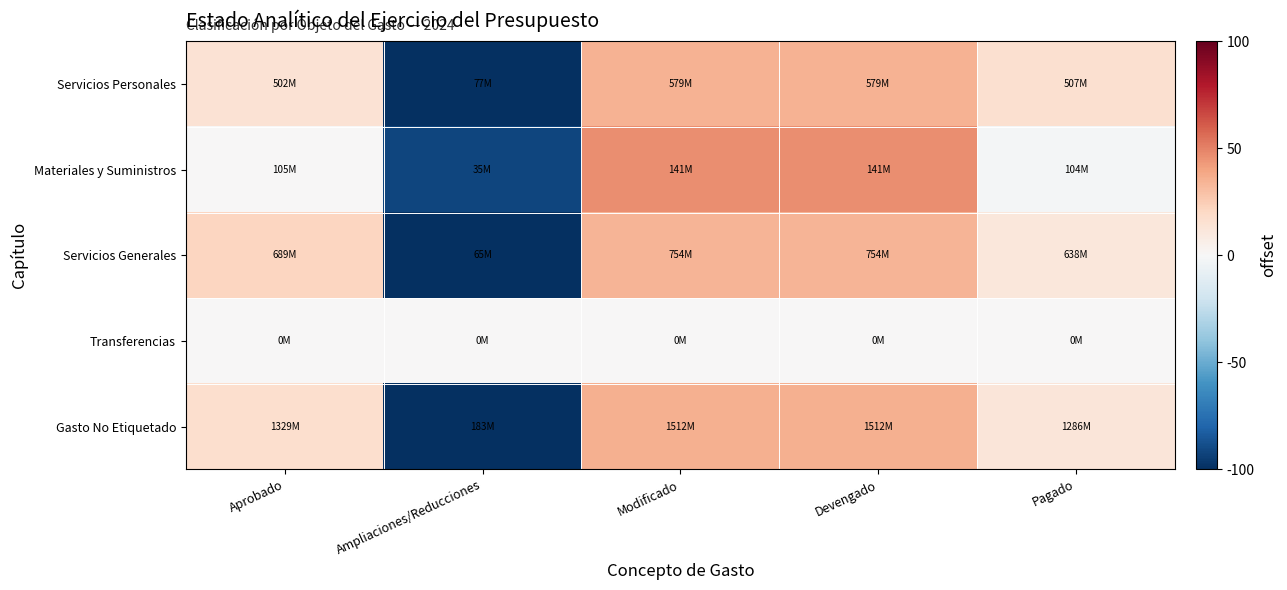

Reading left to right, extract all data points from this chart.

Servicios Personales: Aprobado=0.3	Ampliaciones/Reducciones=-2.0	Modificado=0.7	Devengado=0.7	Pagado=0.3
Materiales y Suministros: Aprobado=0.0	Ampliaciones/Reducciones=-1.8	Modificado=0.9	Devengado=0.9	Pagado=-0.0
Servicios Generales: Aprobado=0.4	Ampliaciones/Reducciones=-2.0	Modificado=0.7	Devengado=0.7	Pagado=0.2
Transferencias: Aprobado=0.0	Ampliaciones/Reducciones=0.0	Modificado=0.0	Devengado=0.0	Pagado=0.0
Gasto No Etiquetado: Aprobado=0.3	Ampliaciones/Reducciones=-2.0	Modificado=0.7	Devengado=0.7	Pagado=0.2